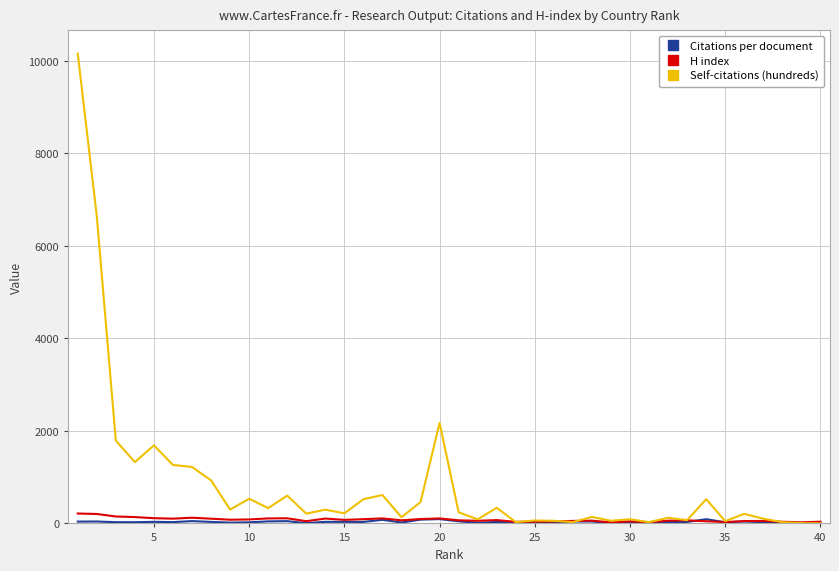

Which series has the largest total across all categories?

Self-citations (hundreds)